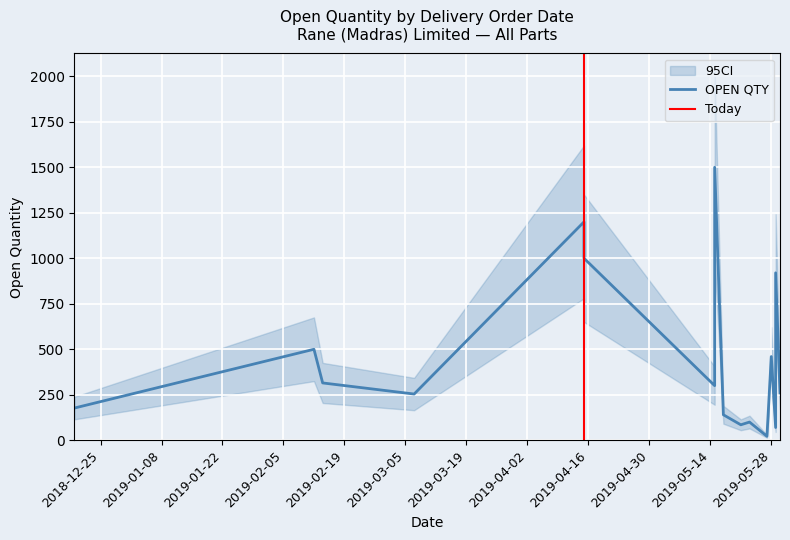

Which label corresponds to the largest value in the chart?

15/05/2019